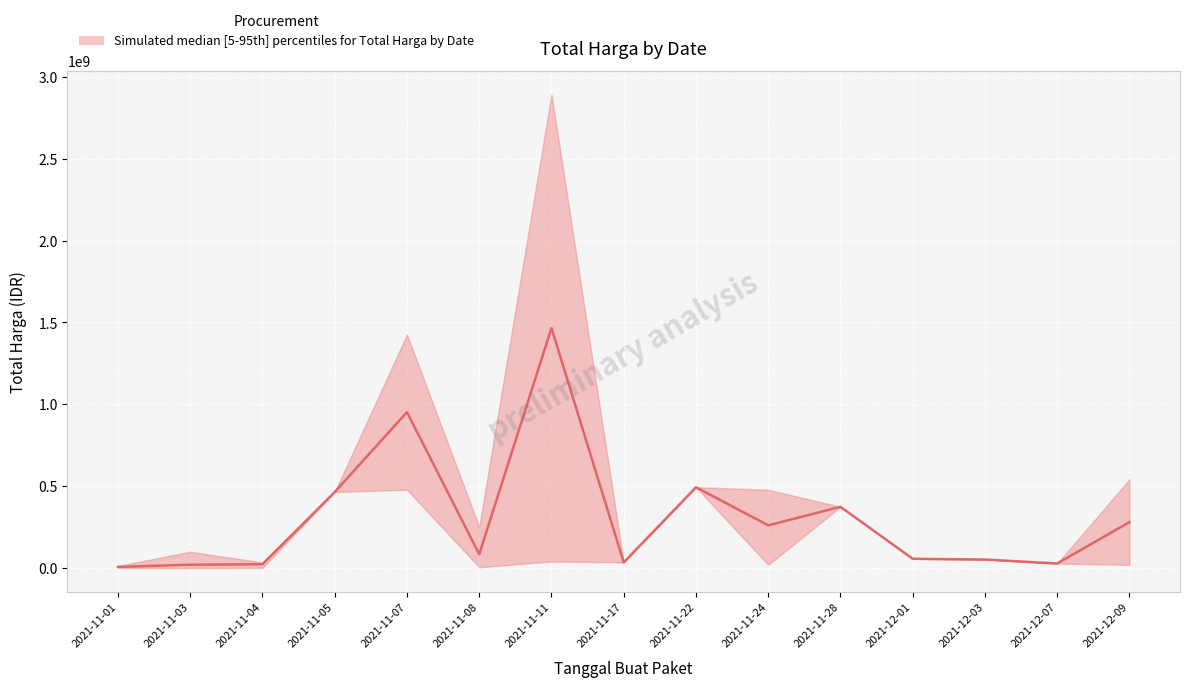

Is this an area chart (filled region under the line)?

No